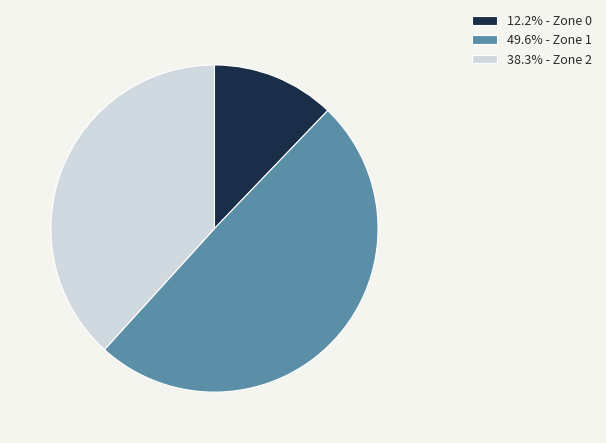

Approximately how many times larger is the value at 38.3% - Zone 2 compared to 12.2% - Zone 0?

3.1